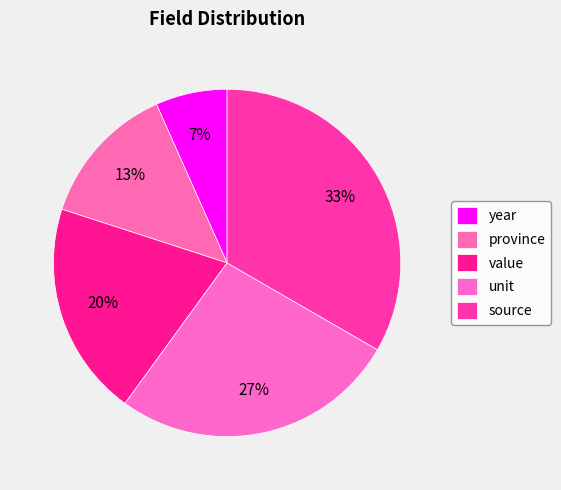

To the nearest percent, what portion does unit represent?

27%